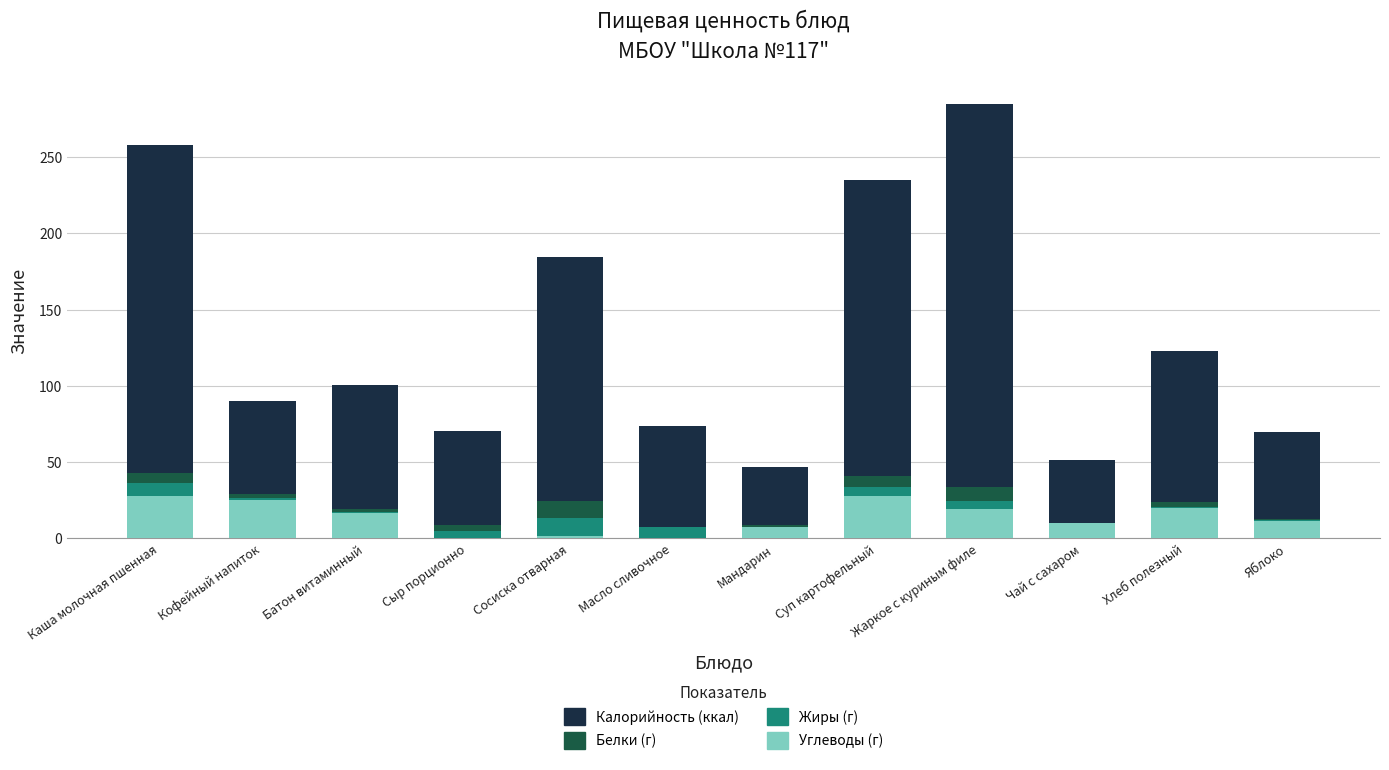

At which category is the sum across all series the highest?

Жаркое с куриным филе